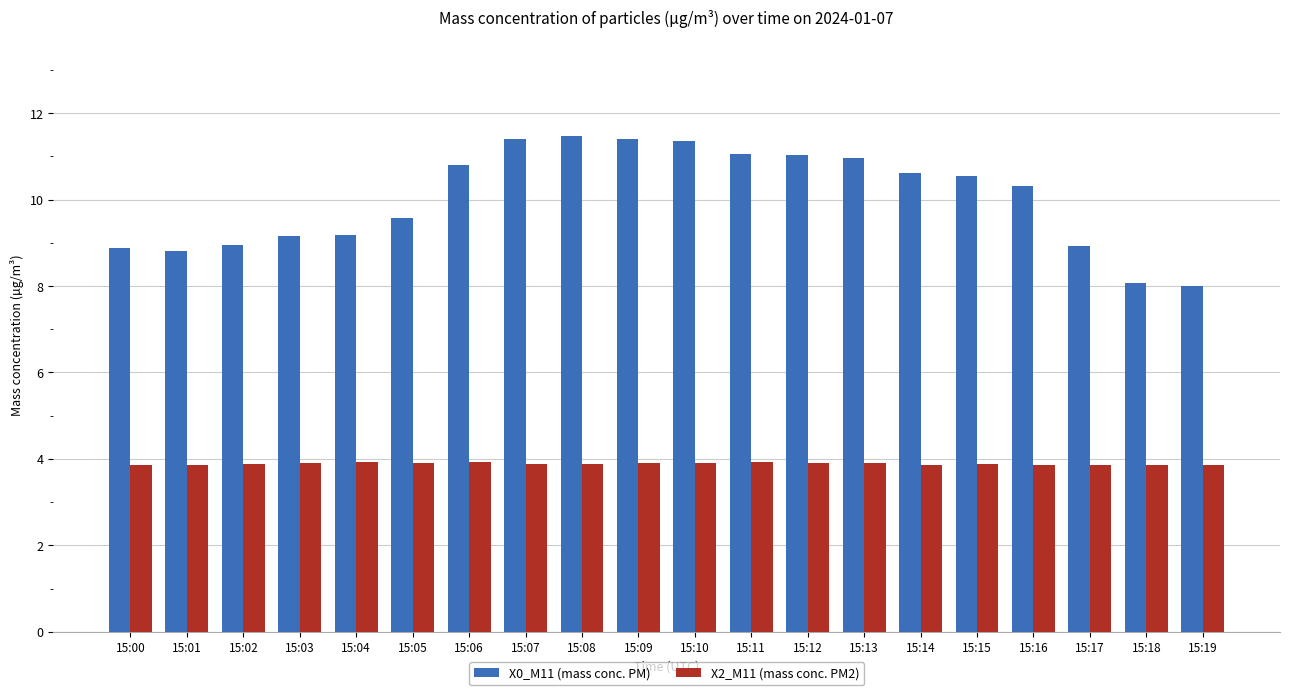

How many groups of bars are there?

20